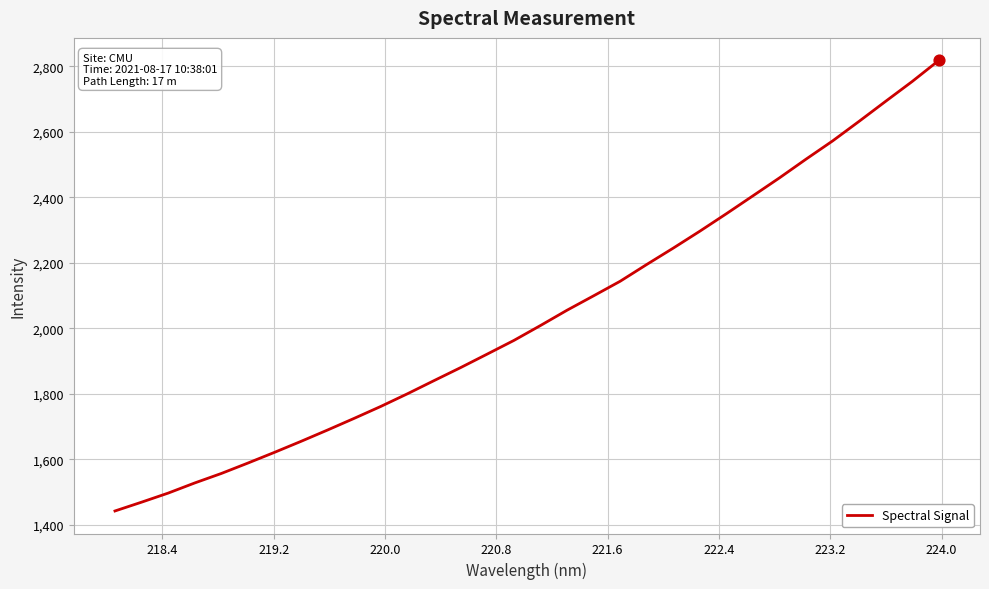

What is the difference between the maximum and minimum values?

1376.4